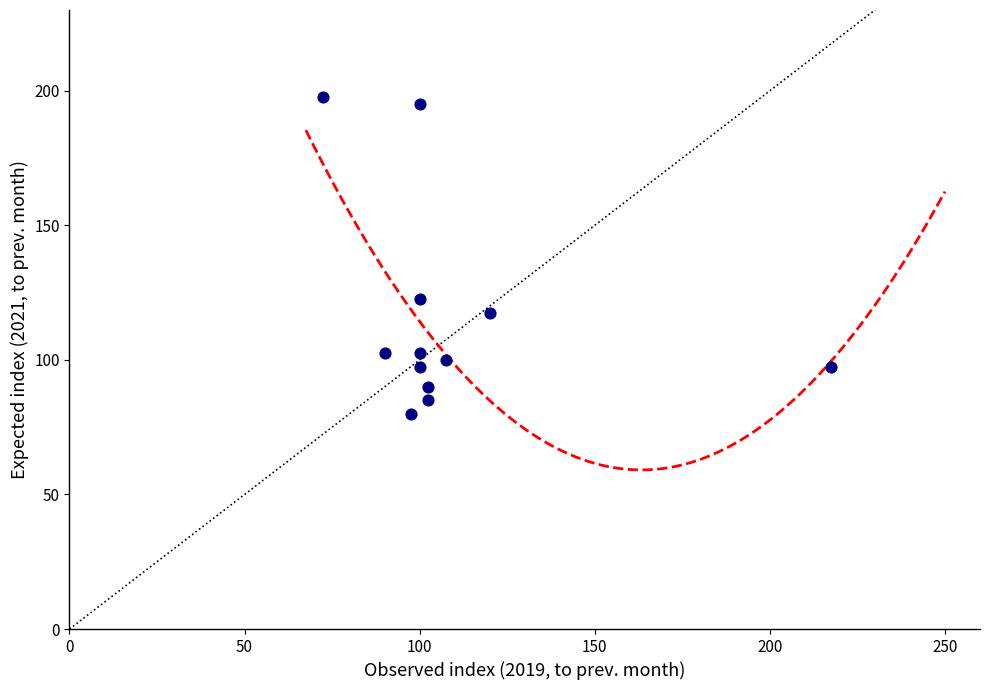

What is the average X value?

109.2